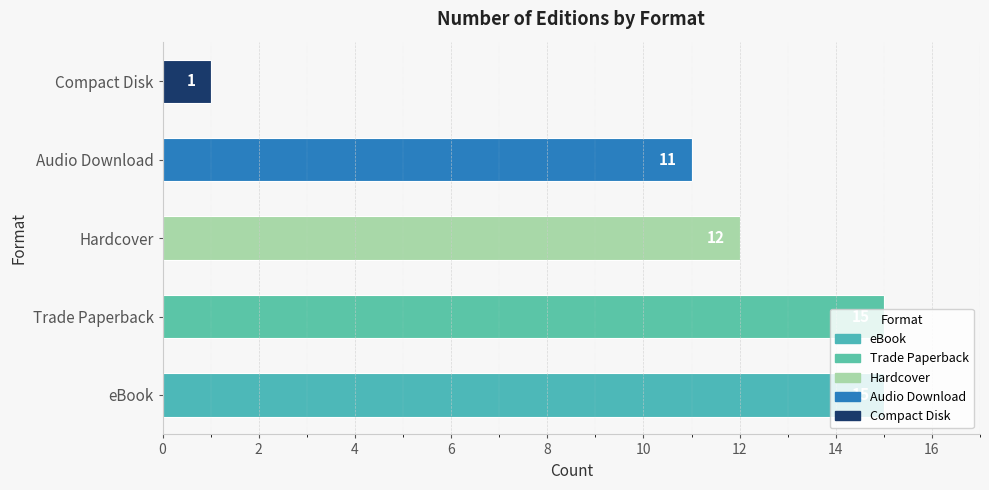

What is the greatest value displayed?

15